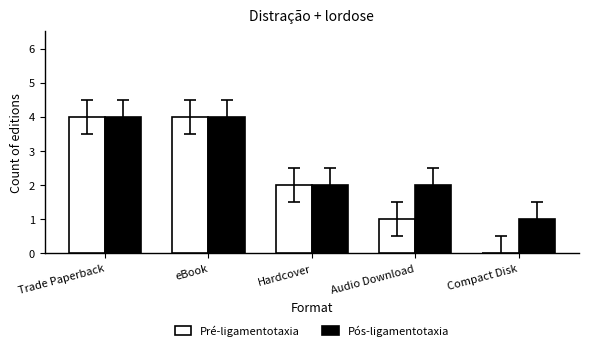

Which series has the widest spread of values?

Pré-ligamentotaxia